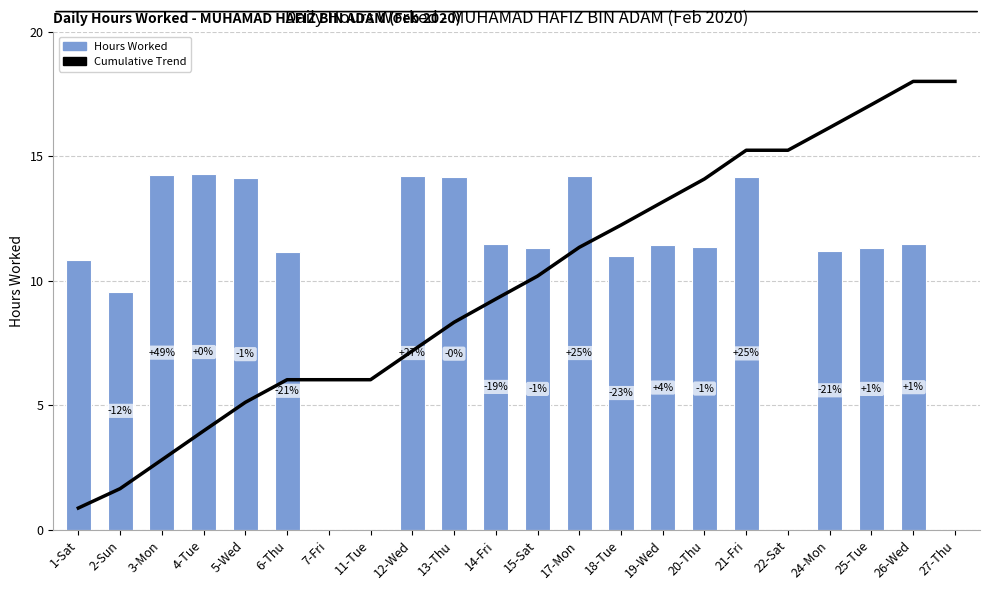

What is the greatest value displayed?

18.0